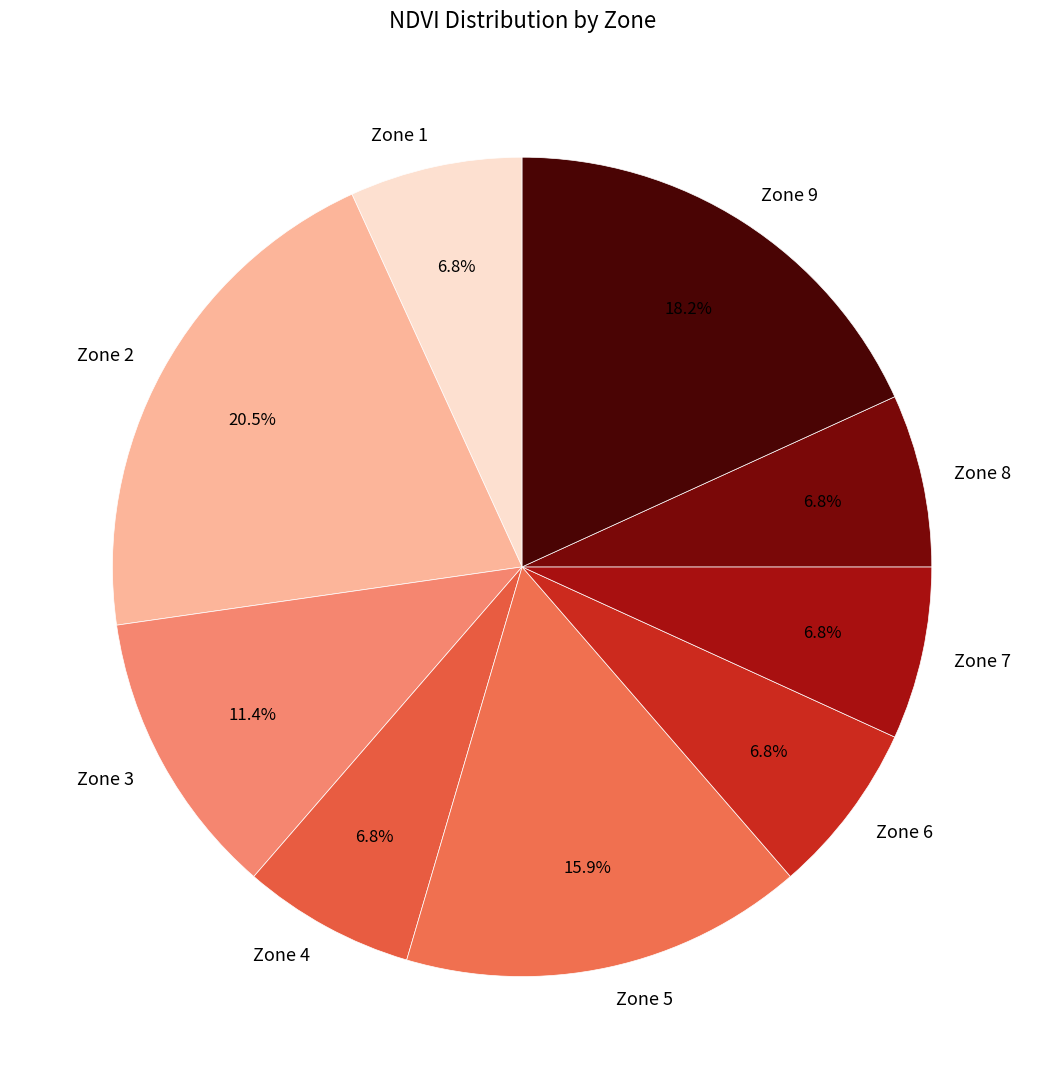

Is there a majority slice in this chart?

No